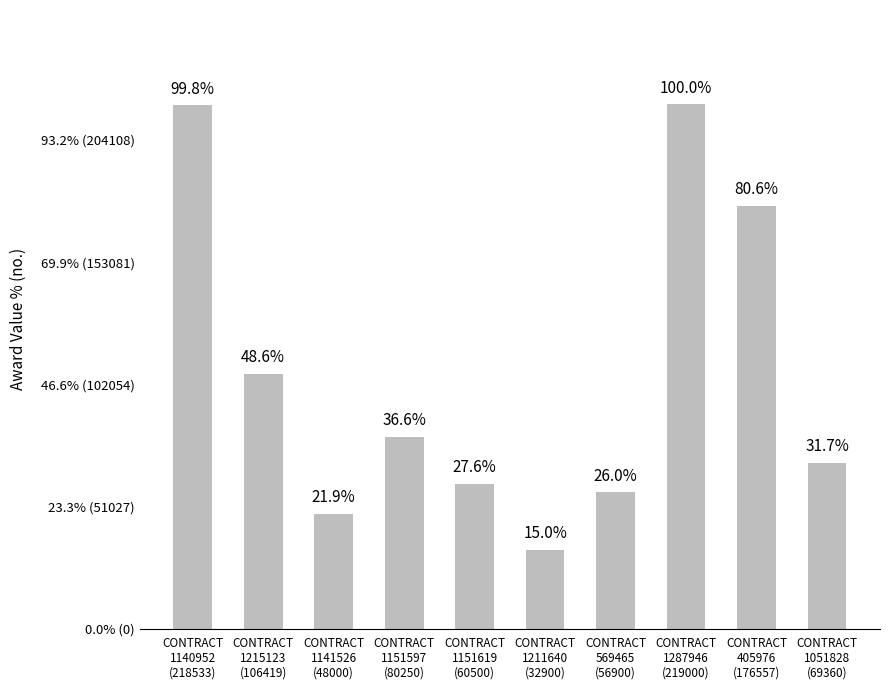

Are the bars horizontal?

No